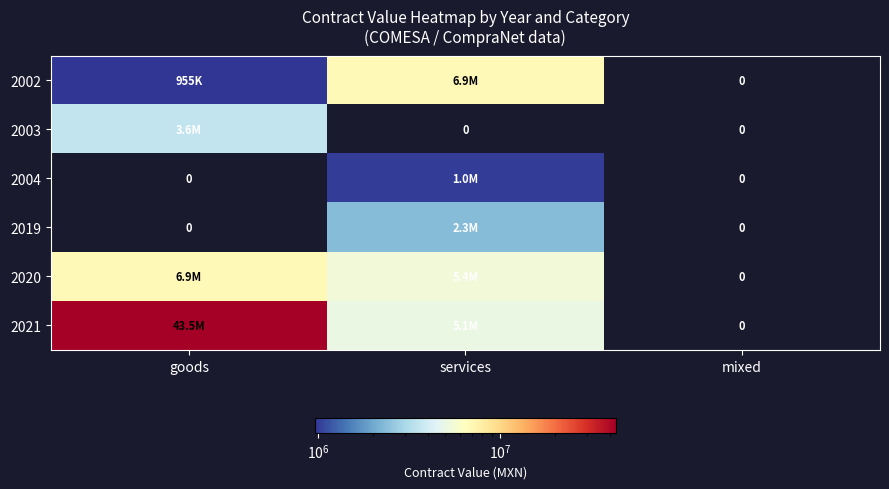

What is the maximum value shown in the chart?

43504244.8